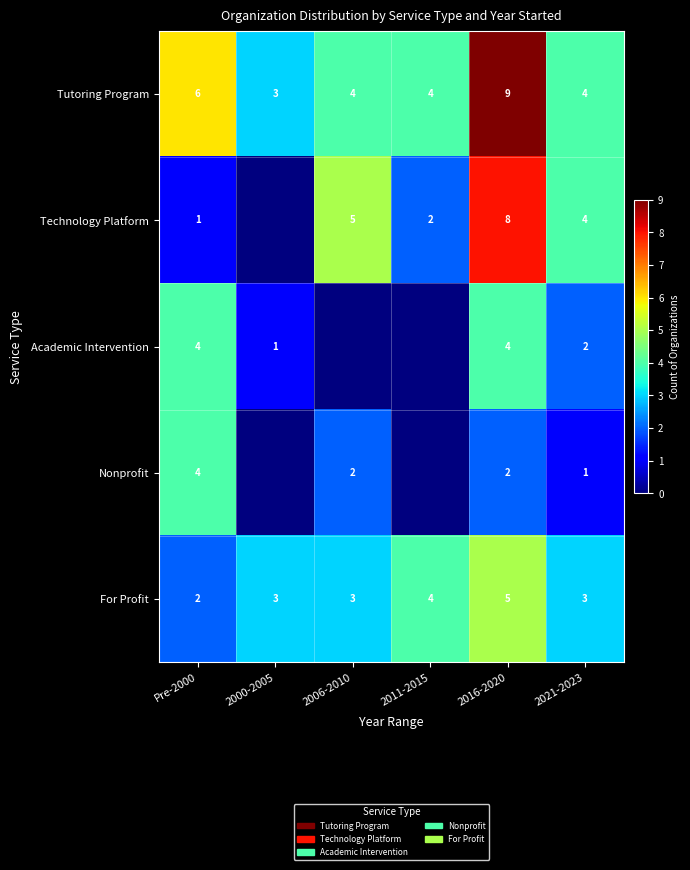

True or false: Academic Intervention has a value of 3 at 2021-2023.

False